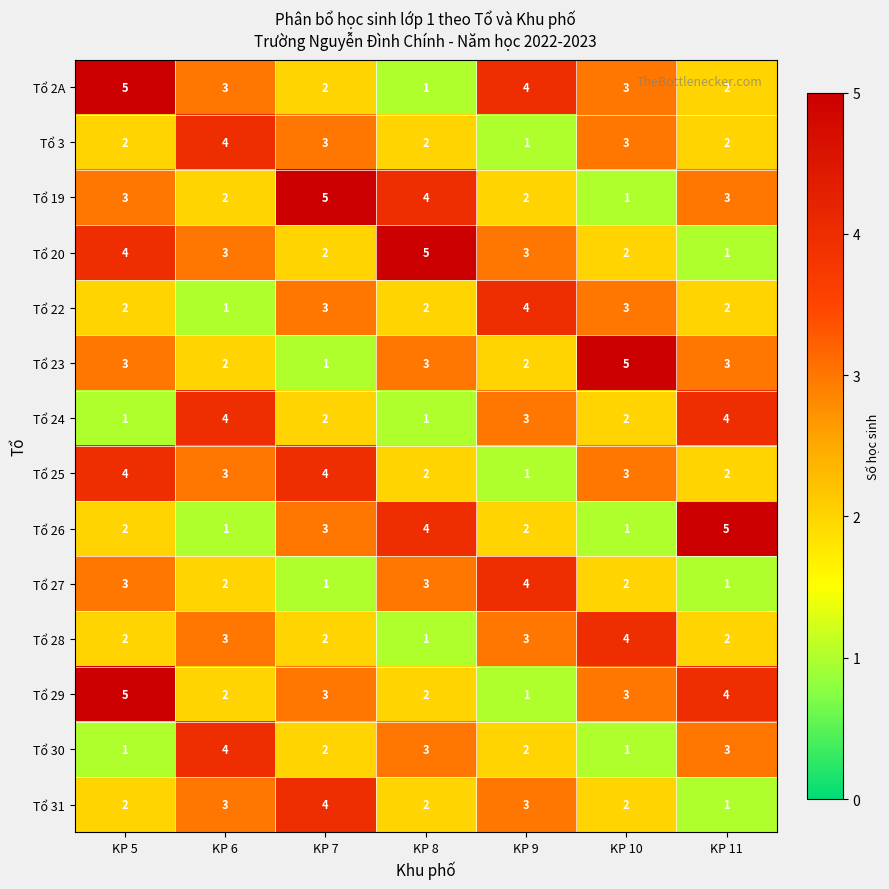

The Tổ 24 series shows 7 at KP 11. True or false?

False